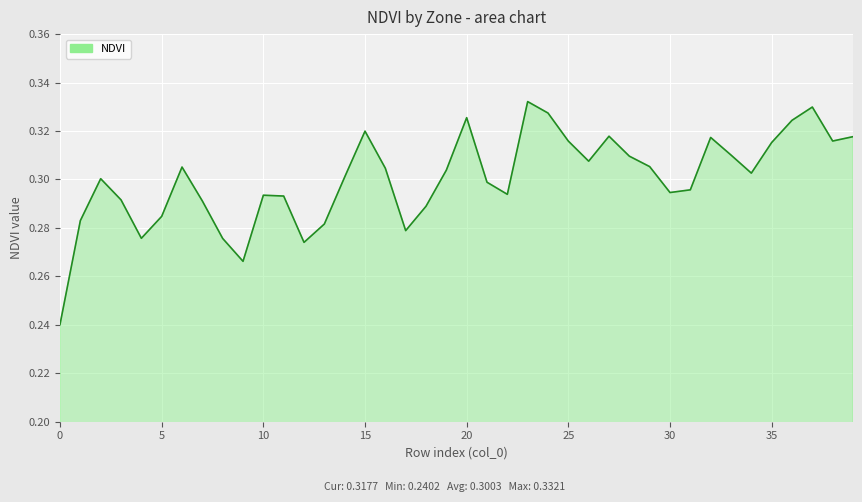

Is this an area chart (filled region under the line)?

Yes